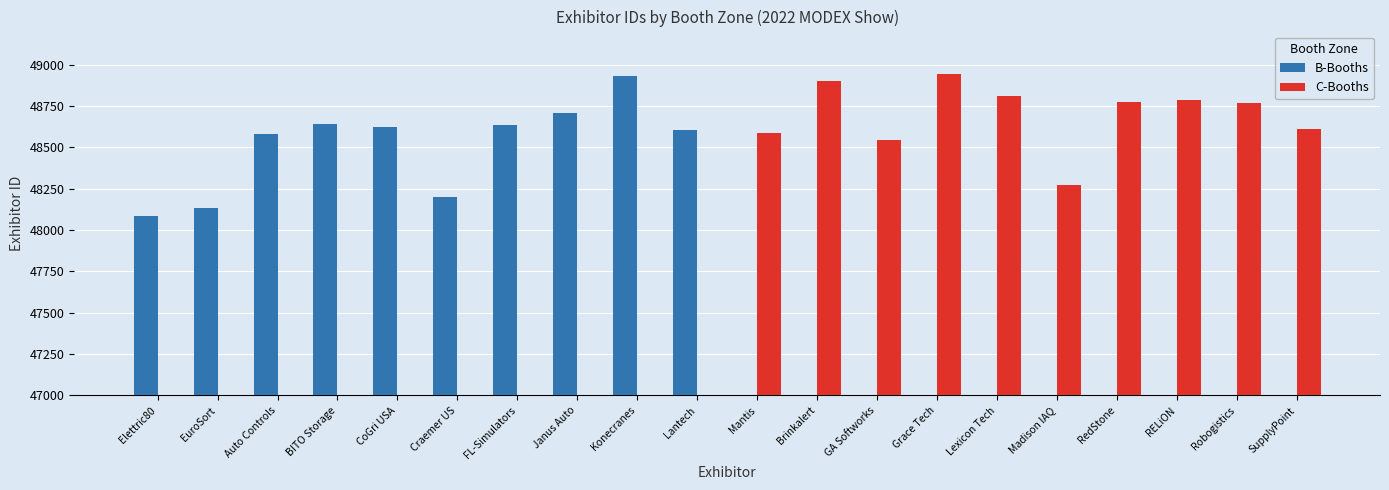

Reading left to right, transcribe all the data shown in this chart.

B-Booths: 48086	48132	48583	48642	48623	48197	48633	48707	48934	48607	0	0	0	0	0	0	0	0	0	0
C-Booths: 0	0	0	0	0	0	0	0	0	0	48589	48904	48544	48944	48808	48270	48774	48785	48769	48608